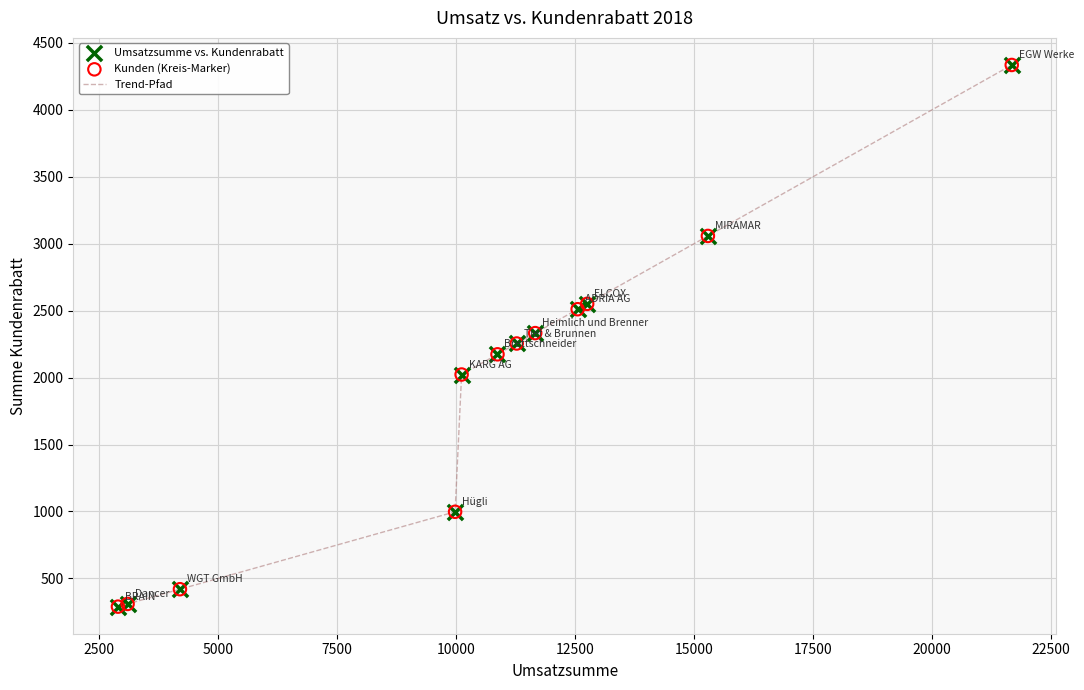

What is the difference between the maximum and minimum values?

4044.7